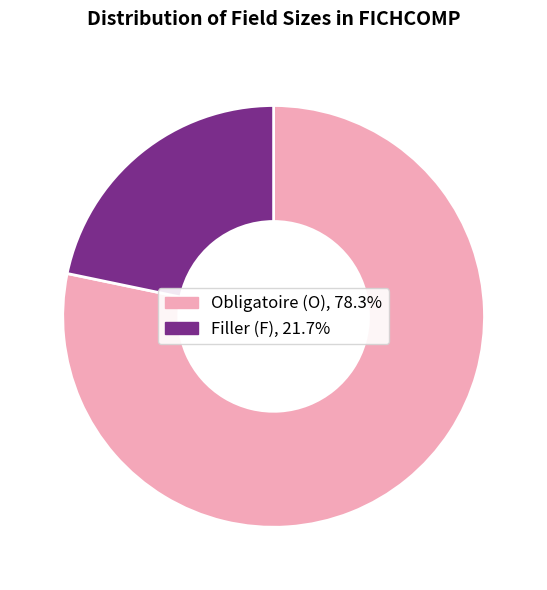

Is there a majority slice in this chart?

Yes